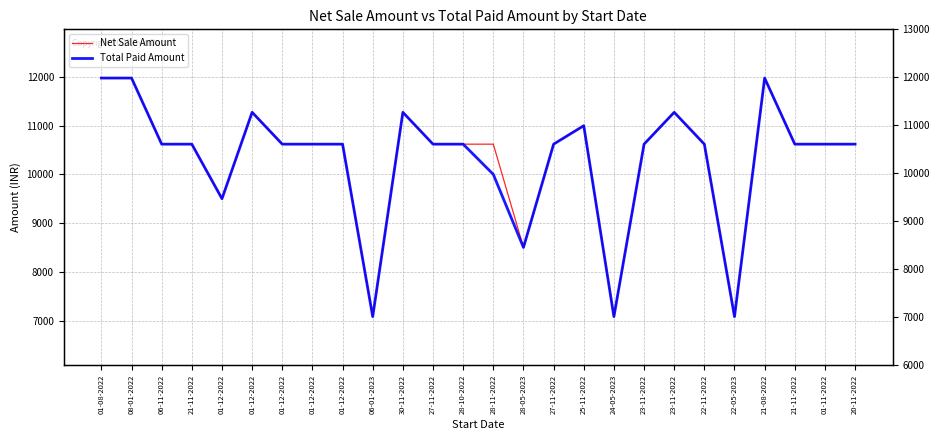

Rank the series at 24-05-2023 from highest to lowest value.

Net Sale Amount, Total Paid Amount